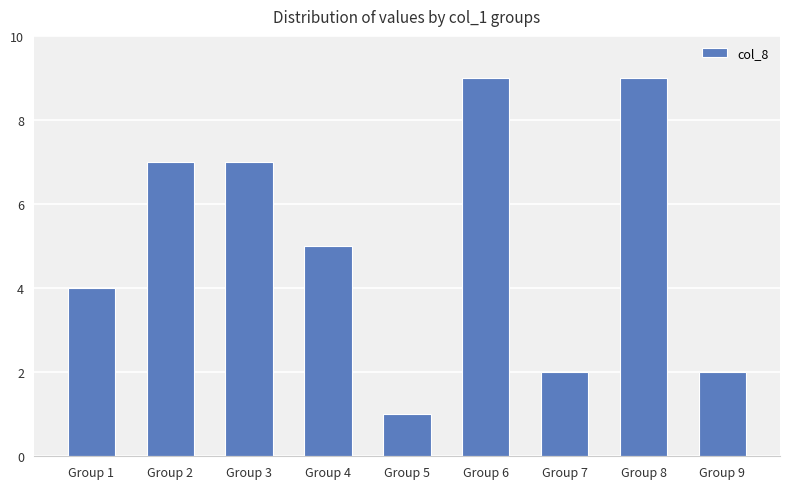

Does the chart contain stacked bars?

No